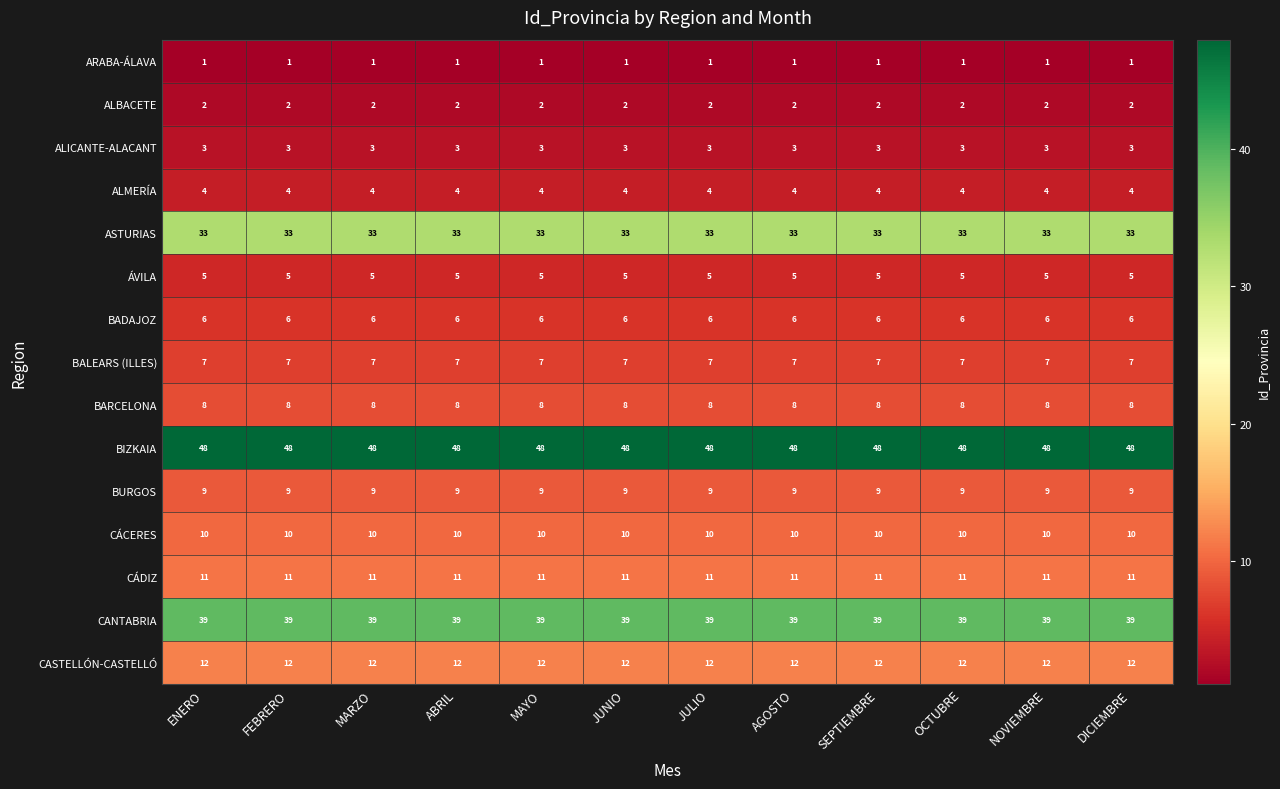

Which series has the largest total across all categories?

BIZKAIA